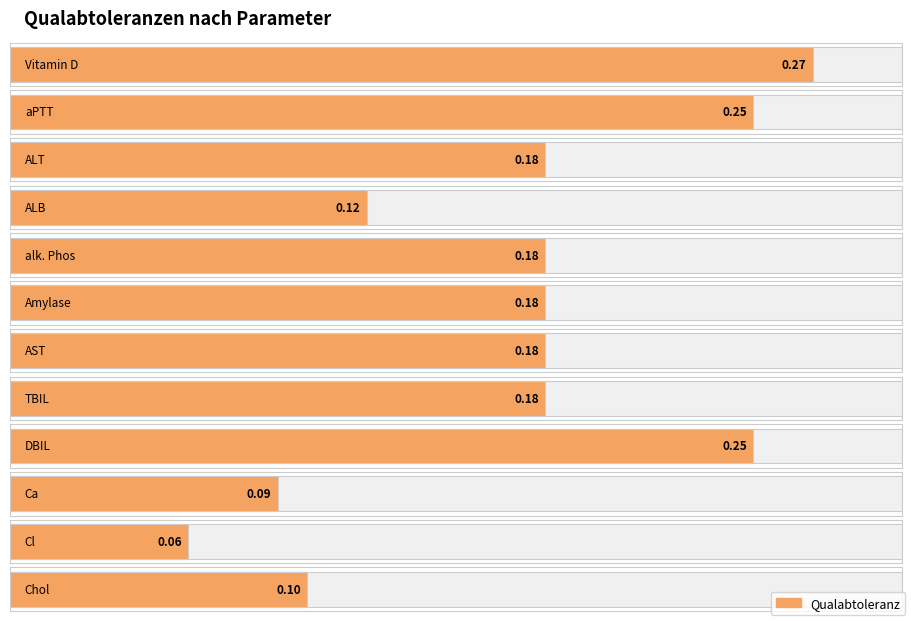

Reading left to right, transcribe all the data shown in this chart.

Vitamin D=0.3	aPTT=0.2	ALT=0.2	ALB=0.1	alk. Phos=0.2	Amylase=0.2	AST=0.2	TBIL=0.2	DBIL=0.2	Ca=0.1	Cl=0.1	Chol=0.1